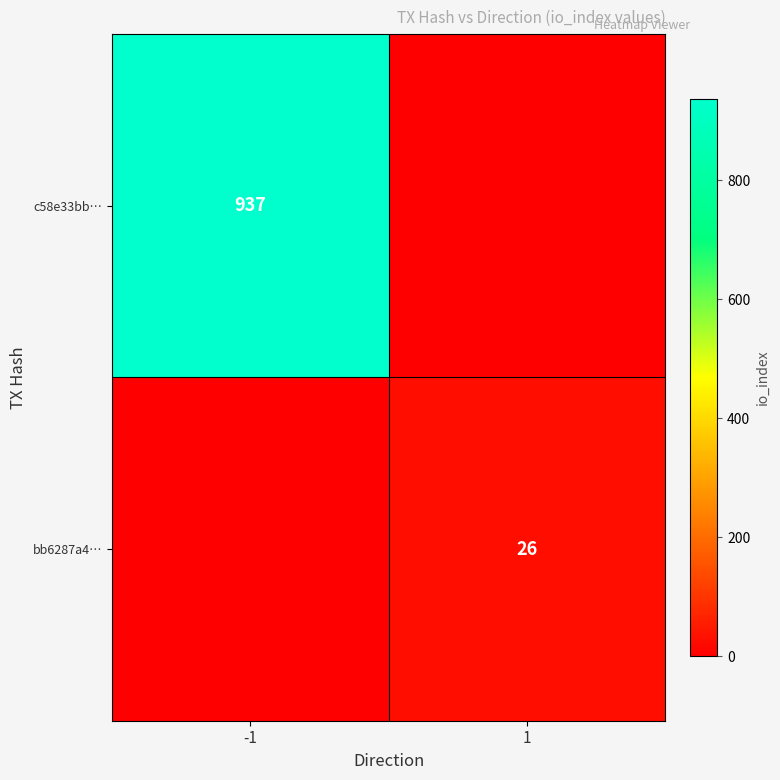

True or false: bb6287a4… has a value of 38 at 1.

False